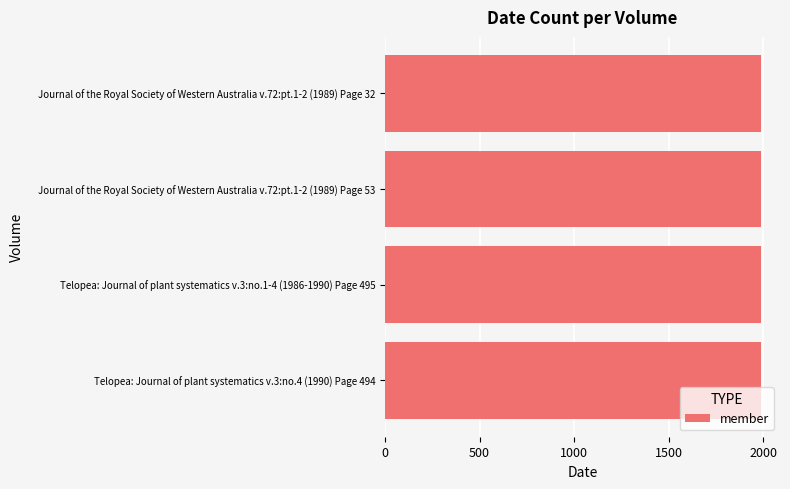

What is the value of the 1st bar from the top?

1989